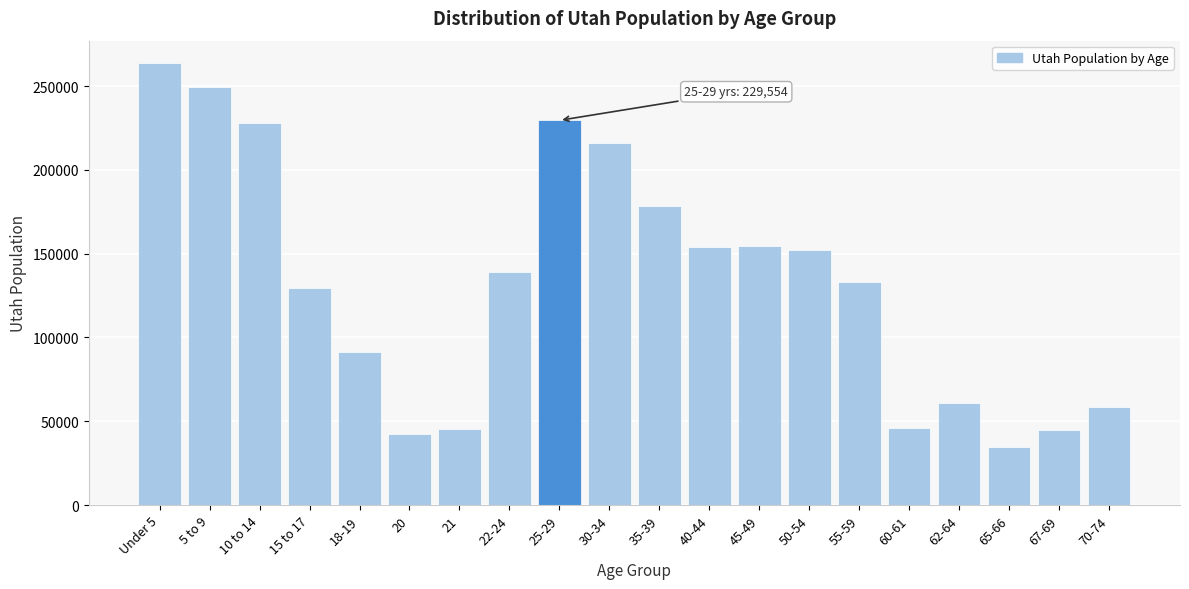

What is the value of the 18th bar from the left?

34485